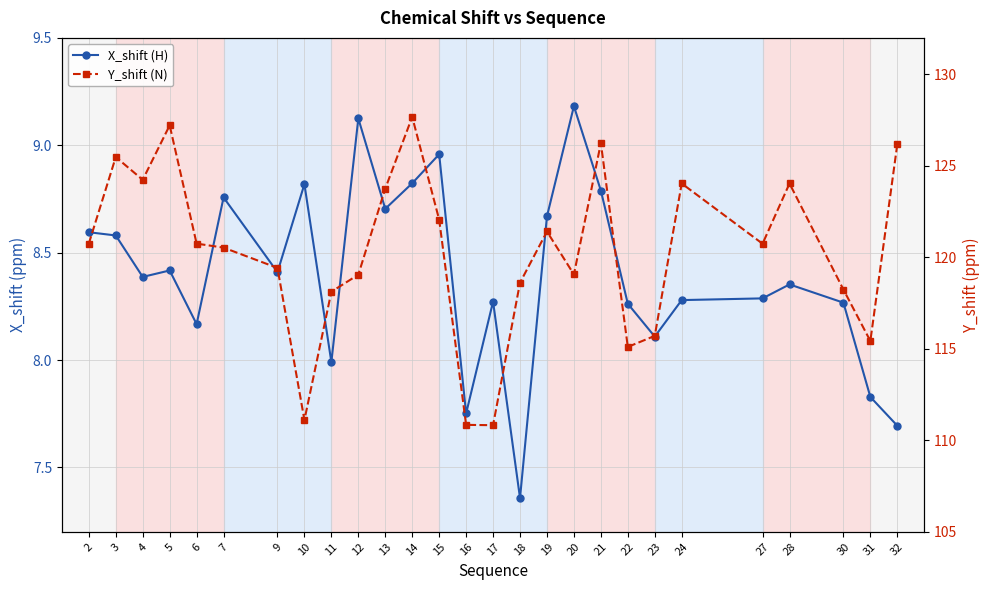

Does the chart have visible grid lines?

Yes